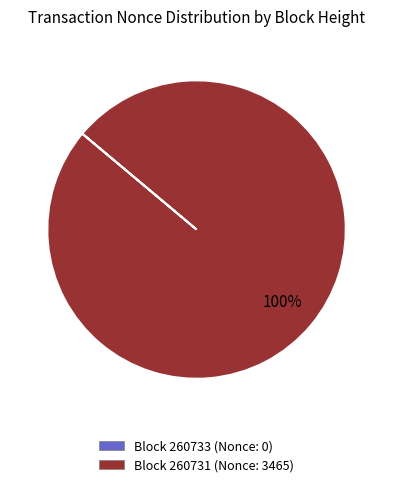

To the nearest percent, what is the difference between the largest and smallest slice percentages?

100%